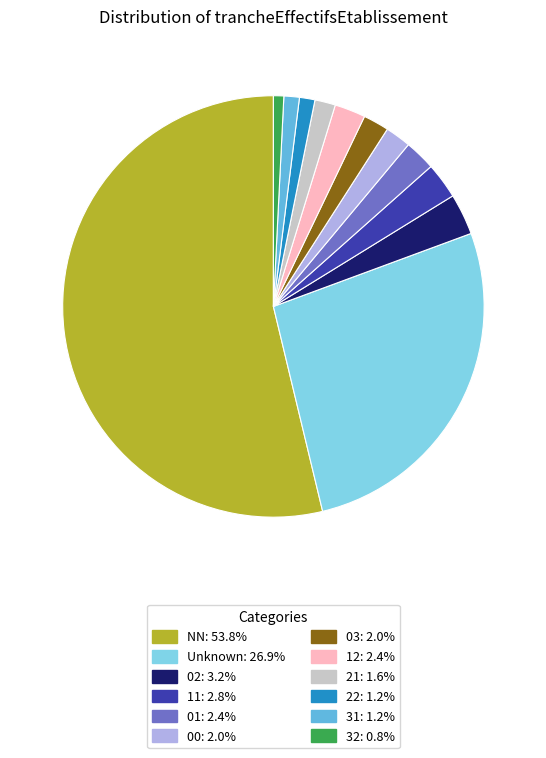

To the nearest percent, what is the difference between the largest and smallest slice percentages?

53%